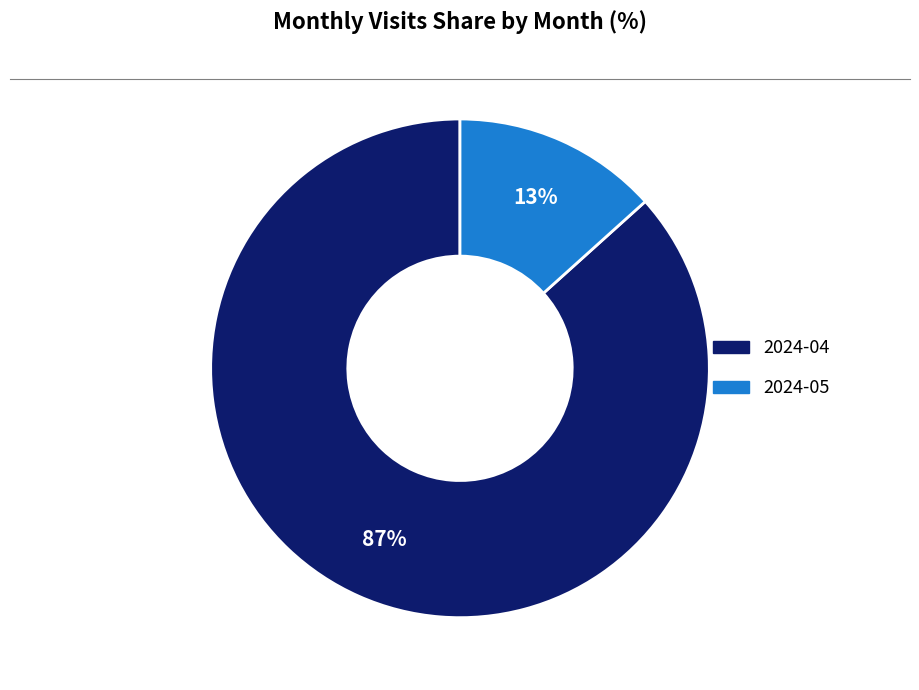

True or false: 2024-04 accounts for 74% of the total.

False